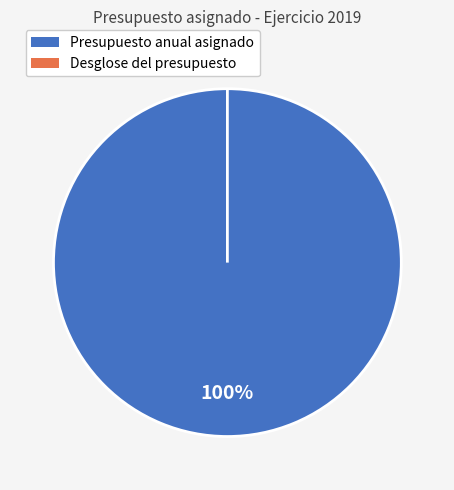

Combined, do 3 and 8 account for over 50%?

No